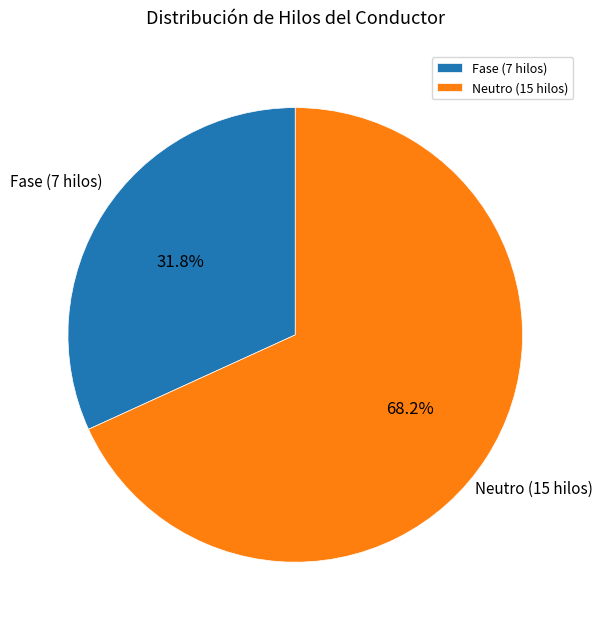

Which category has the biggest portion of the pie?

Neutro (15 hilos)